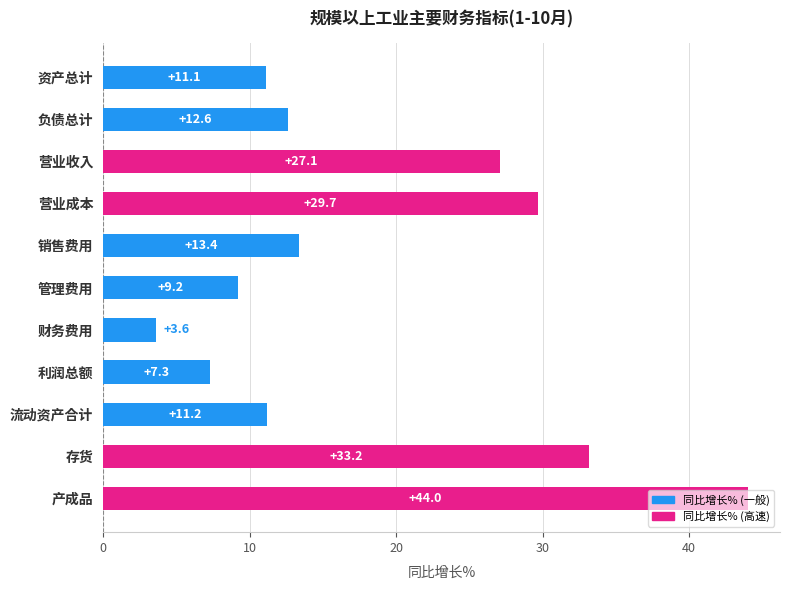

What is the label of the 8th bar from the bottom?

营业成本